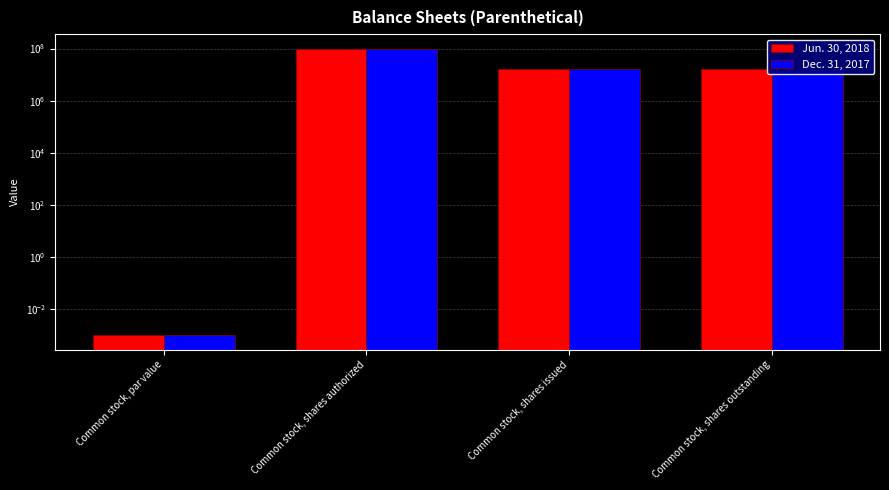

Reading right to left, transcribe all the data shown in this chart.

Jun. 30, 2018: Common stock, shares outstanding=15719645.0	Common stock, shares issued=15719645.0	Common stock, shares authorized=100000000.0	Common stock, par value=0.0
Dec. 31, 2017: Common stock, shares outstanding=15719645.0	Common stock, shares issued=15719645.0	Common stock, shares authorized=100000000.0	Common stock, par value=0.0